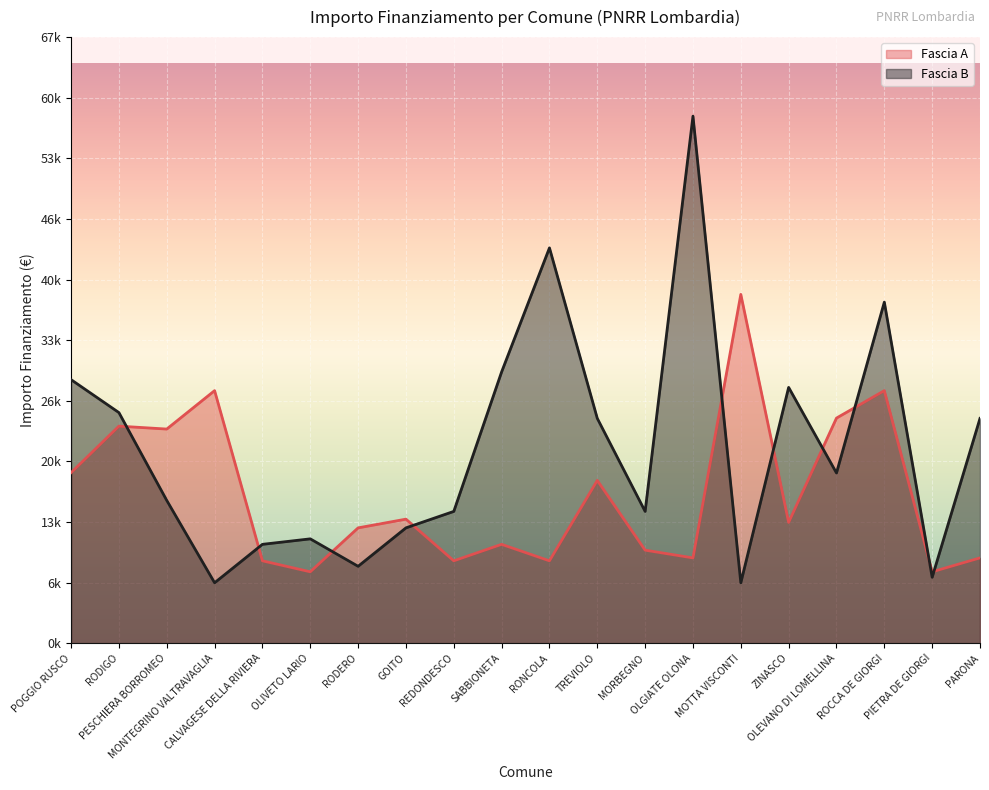

The value of Fascia B at OLEVANO DI LOMELLINA is 26717. True or false?

False